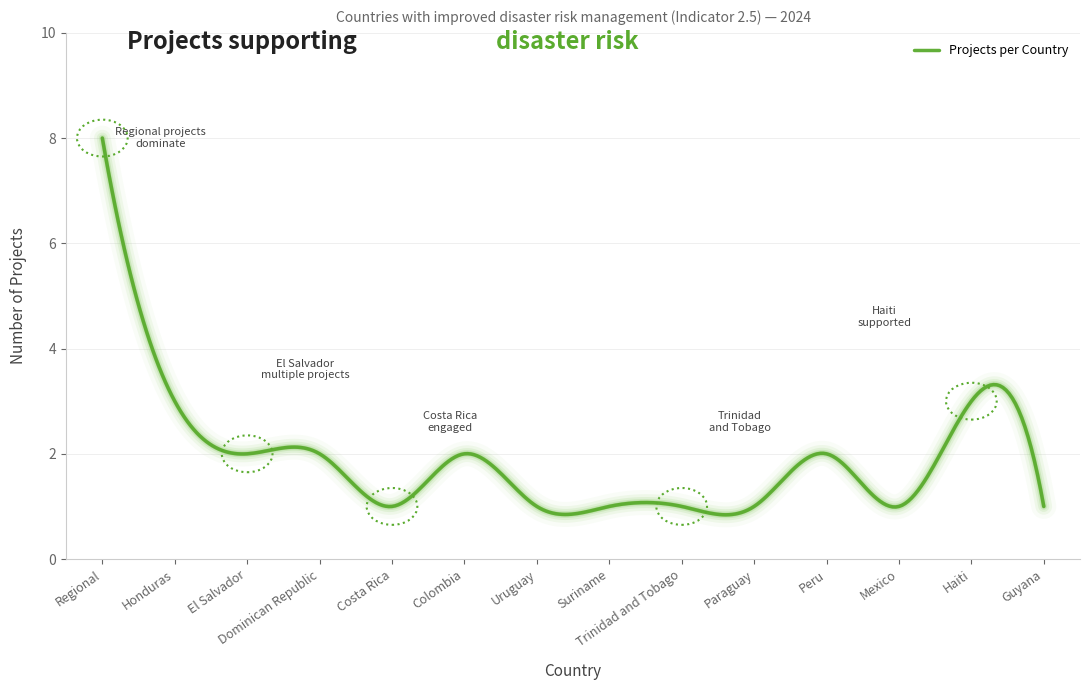

What is the difference between the maximum and minimum values?

7.2